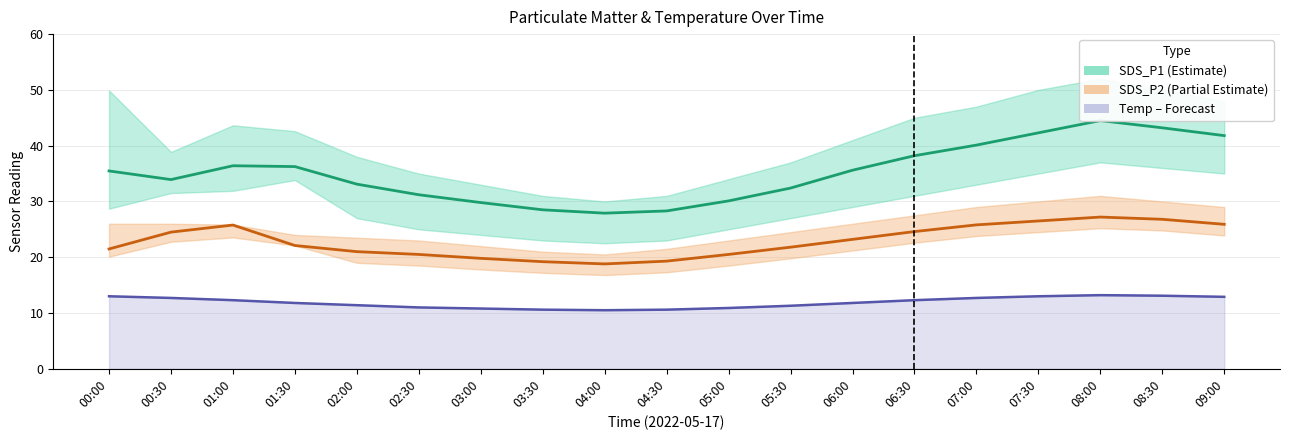

Reading left to right, transcribe all the data shown in this chart.

SDS_P1 (Estimate): 00:00=35.5	00:30=33.9	01:00=36.4	01:30=36.2	02:00=33.1	02:30=31.2	03:00=29.8	03:30=28.5	04:00=27.9	04:30=28.3	05:00=30.1	05:30=32.4	06:00=35.6	06:30=38.2	07:00=40.1	07:30=42.3	08:00=44.5	08:30=43.2	09:00=41.8
SDS_P2 (Partial Estimate): 00:00=21.5	00:30=24.5	01:00=25.8	01:30=22.1	02:00=21.0	02:30=20.5	03:00=19.8	03:30=19.2	04:00=18.8	04:30=19.3	05:00=20.5	05:30=21.8	06:00=23.2	06:30=24.6	07:00=25.8	07:30=26.5	08:00=27.2	08:30=26.8	09:00=25.9
Temp (°C): 00:00=13.0	00:30=12.7	01:00=12.3	01:30=11.8	02:00=11.4	02:30=11.0	03:00=10.8	03:30=10.6	04:00=10.5	04:30=10.6	05:00=10.9	05:30=11.3	06:00=11.8	06:30=12.3	07:00=12.7	07:30=13.0	08:00=13.2	08:30=13.1	09:00=12.9